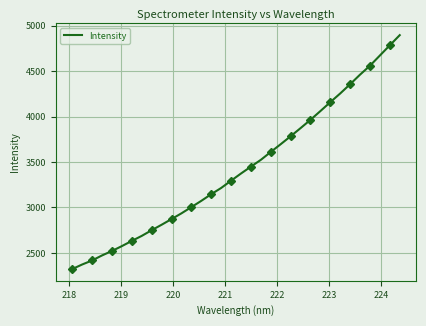

What is the maximum value for Intensity?

4895.0